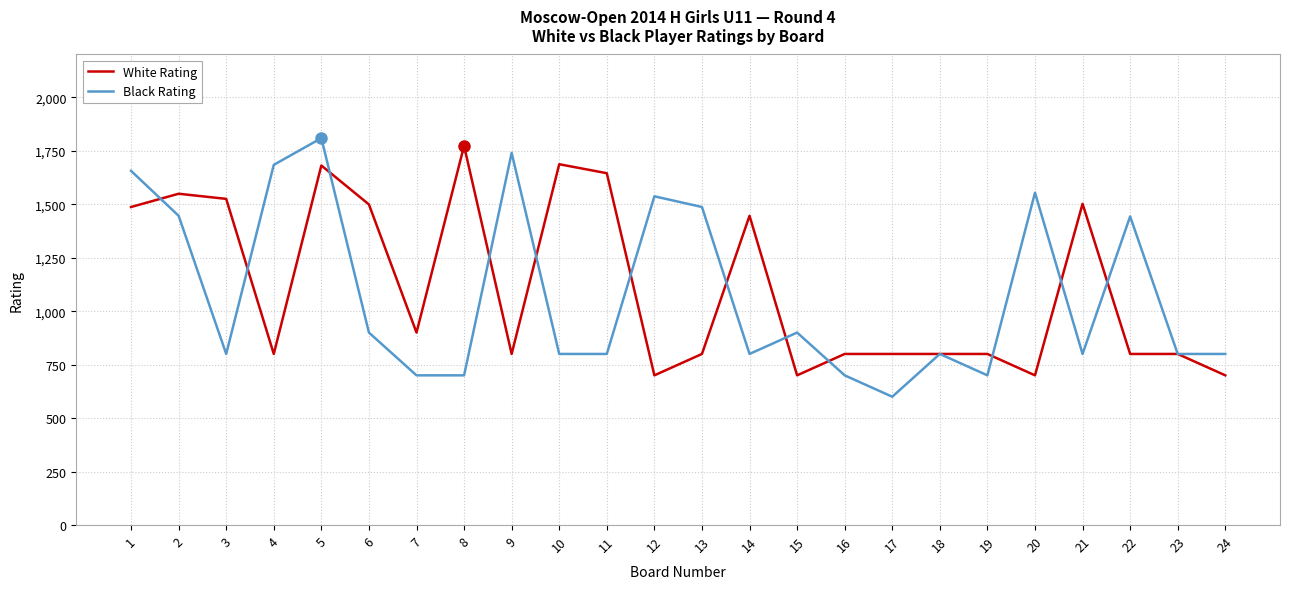

What value does the White Rating series have at 18, to the nearest 100?

800